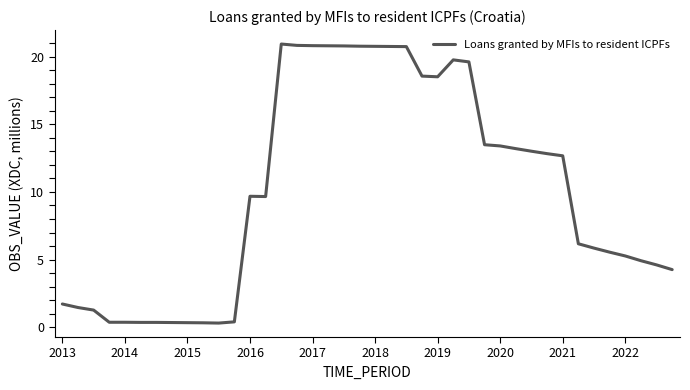

What is the maximum value shown in the chart?

20.9